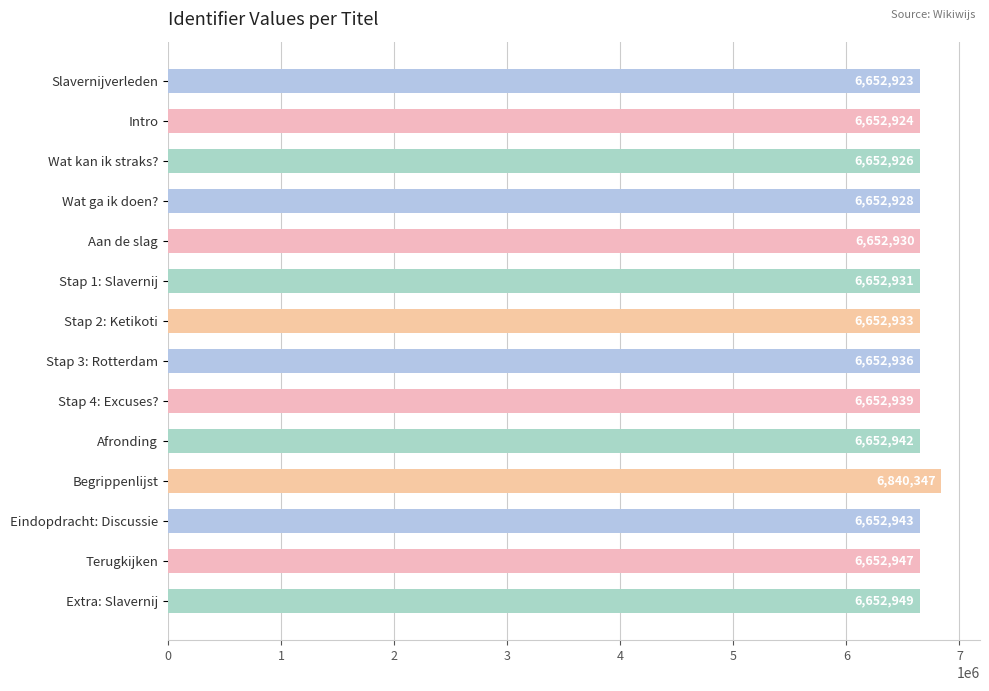

Reading top to bottom, list all the values displayed in this chart.

Slavernijverleden=6652923	Intro=6652924	Wat kan ik straks?=6652926	Wat ga ik doen?=6652928	Aan de slag=6652930	Stap 1: Slavernij=6652931	Stap 2: Ketikoti=6652933	Stap 3: Rotterdam=6652936	Stap 4: Excuses?=6652939	Afronding=6652942	Begrippenlijst=6840347	Eindopdracht: Discussie=6652943	Terugkijken=6652947	Extra: Slavernij=6652949